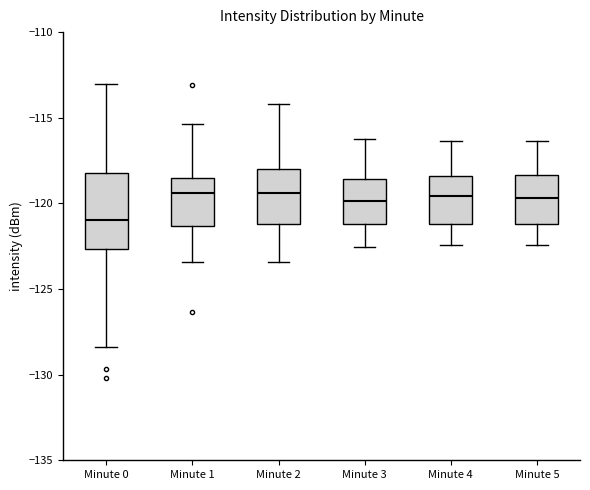

Which box's median line is the lowest?

Minute 0